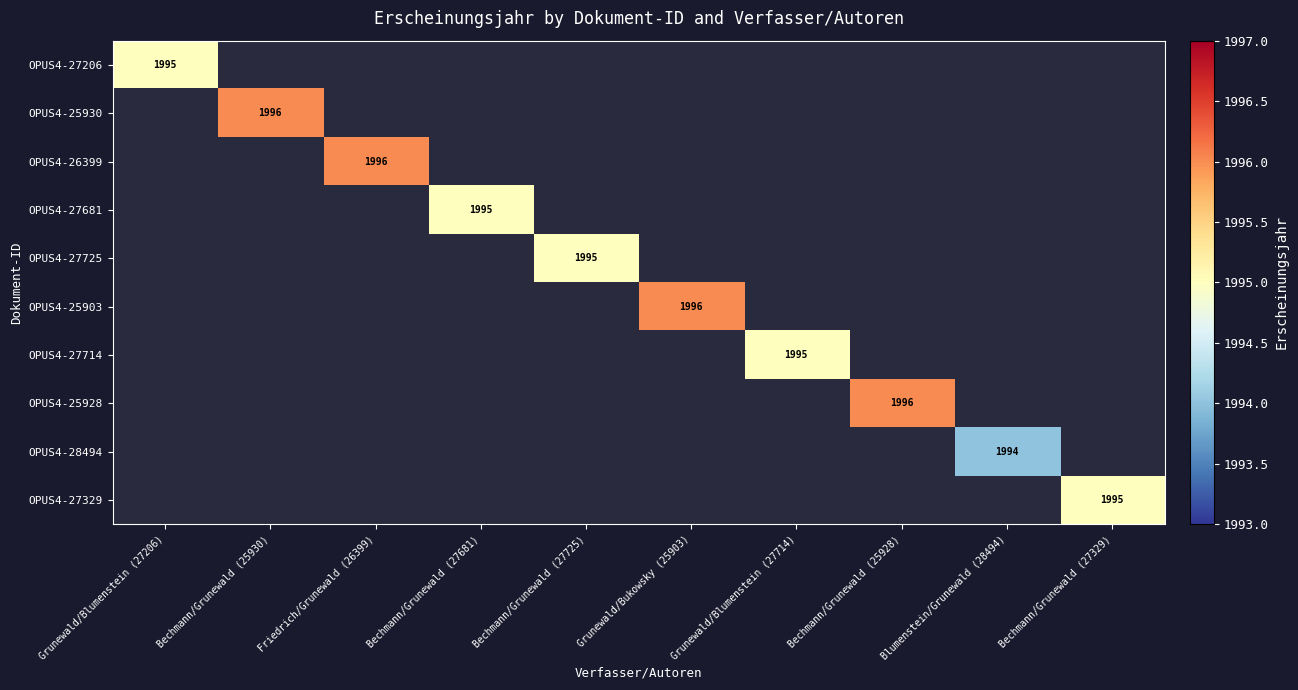

At how many categories does at least one series exceed 1995?

4